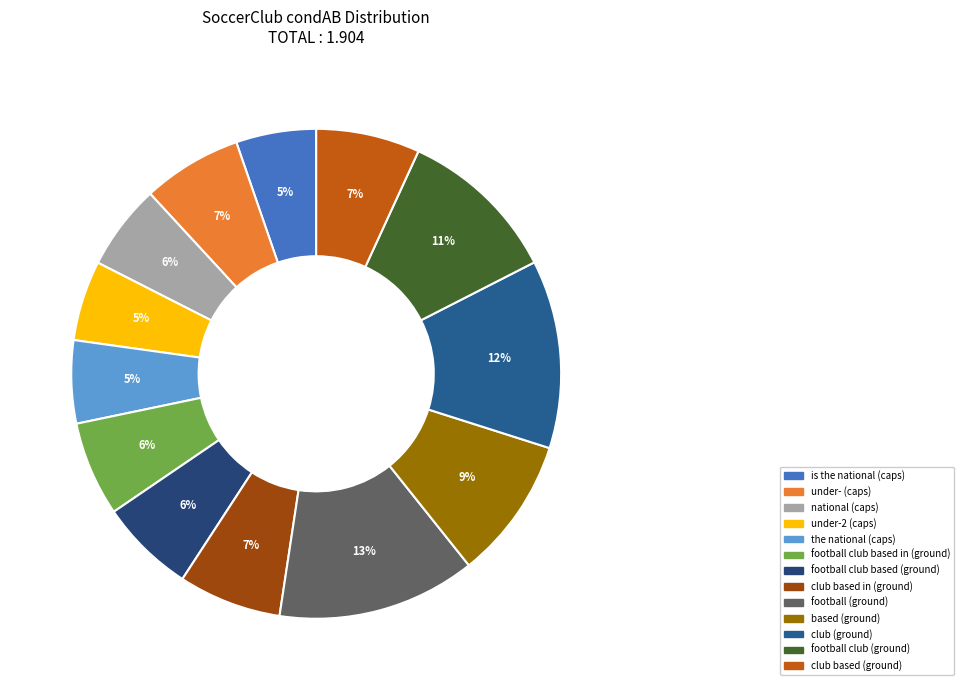

How many slices are in this pie chart?

13